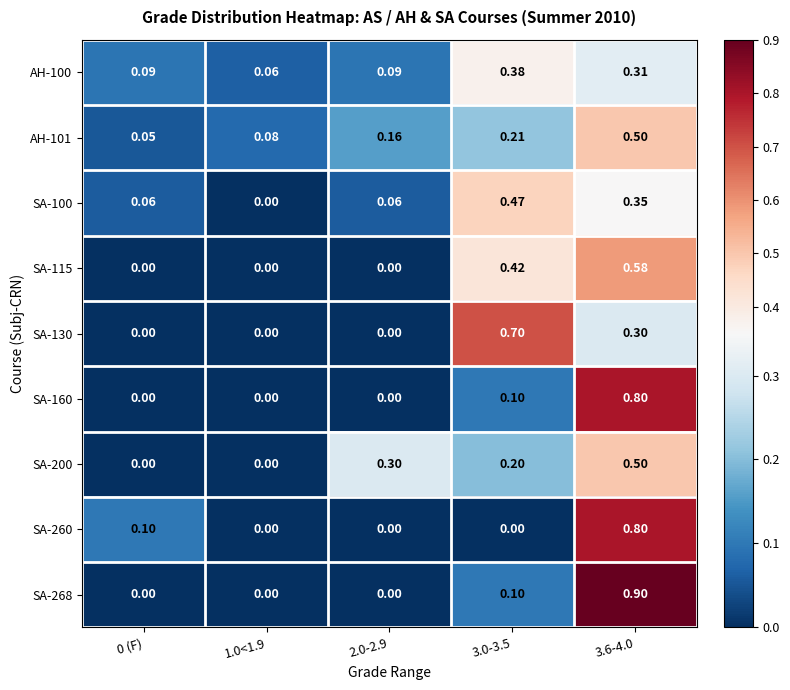

Is the value of SA-130 at 2.0-2.9 greater than the value of SA-100 at 3.6-4.0?

No